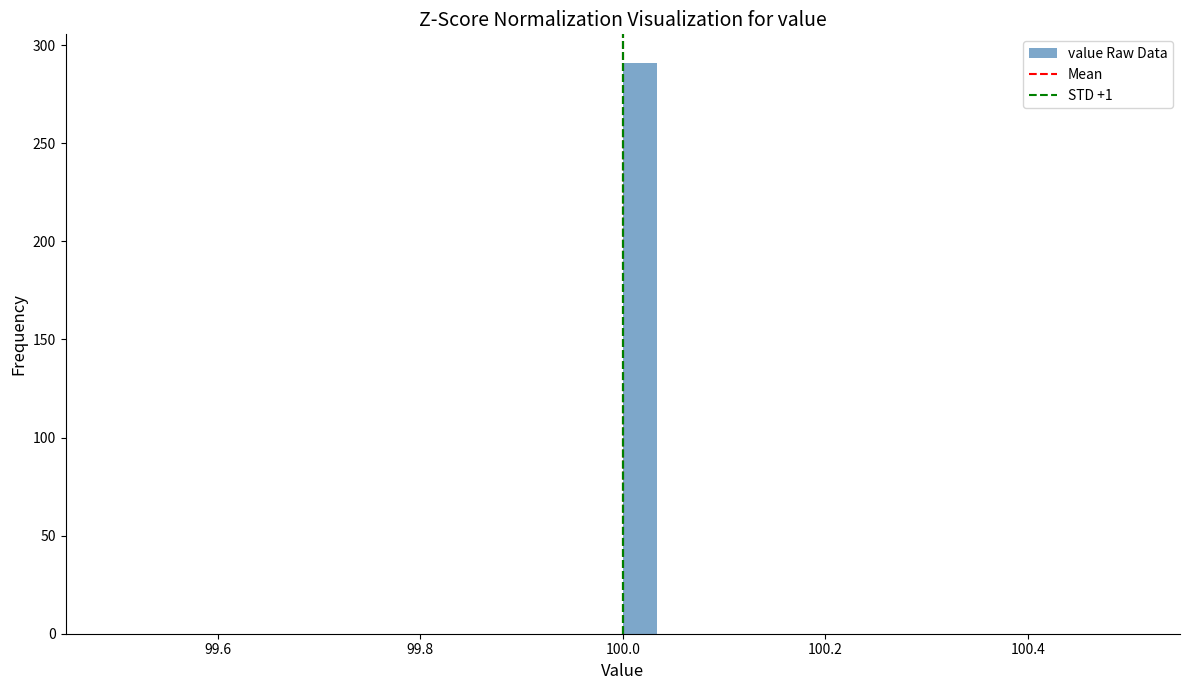

Around what value on the x-axis is the tallest bar? Give the approximate position of its centre, as read against the axis.

100.02